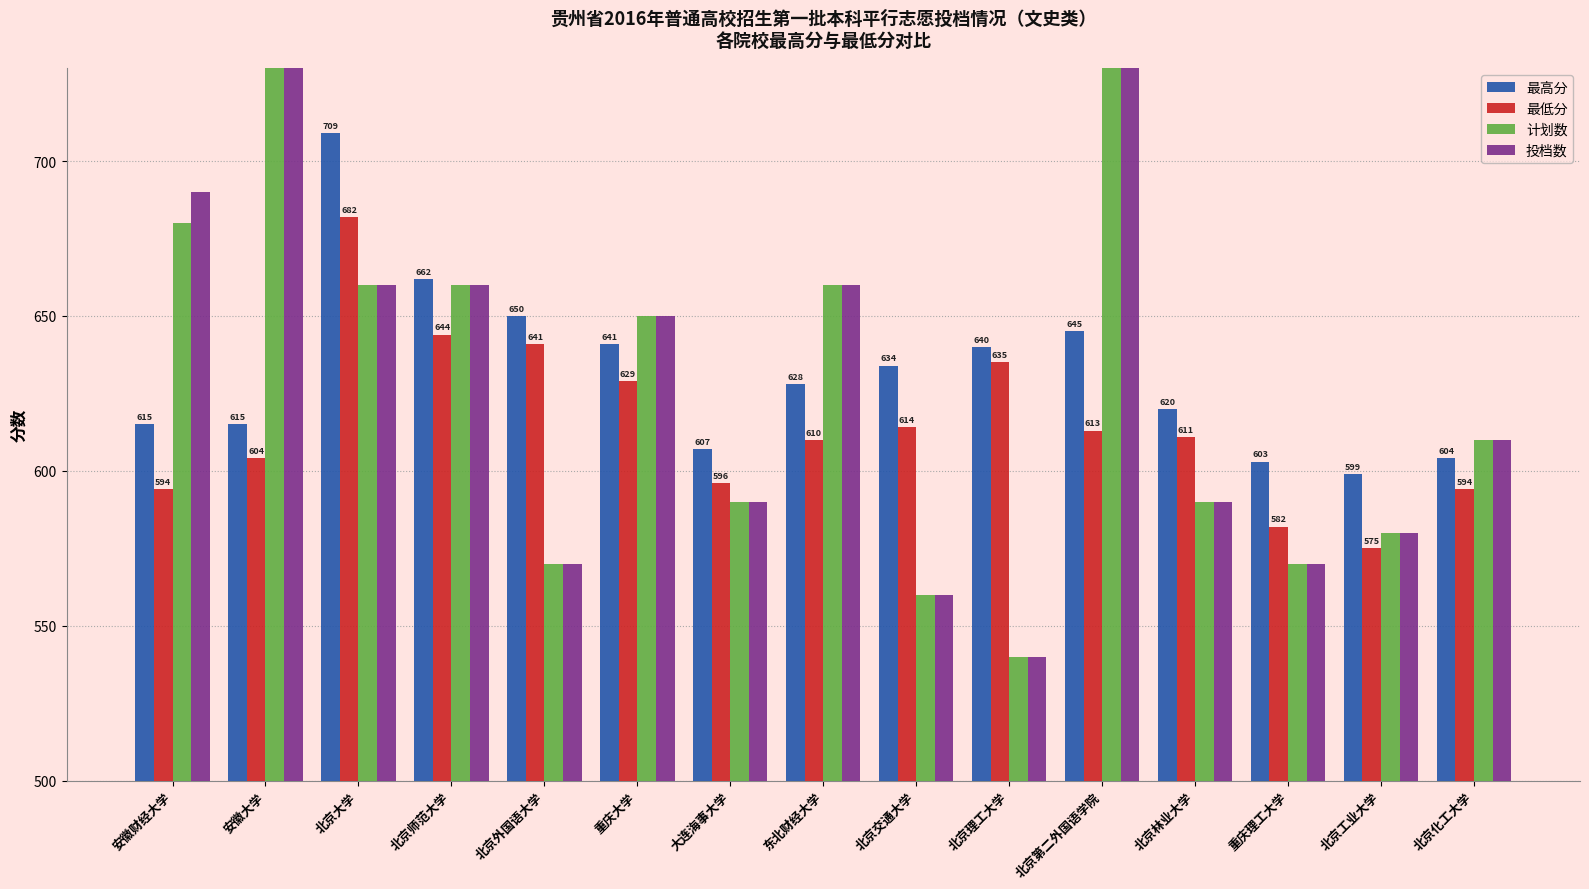

What is the maximum value for 最高分?

709